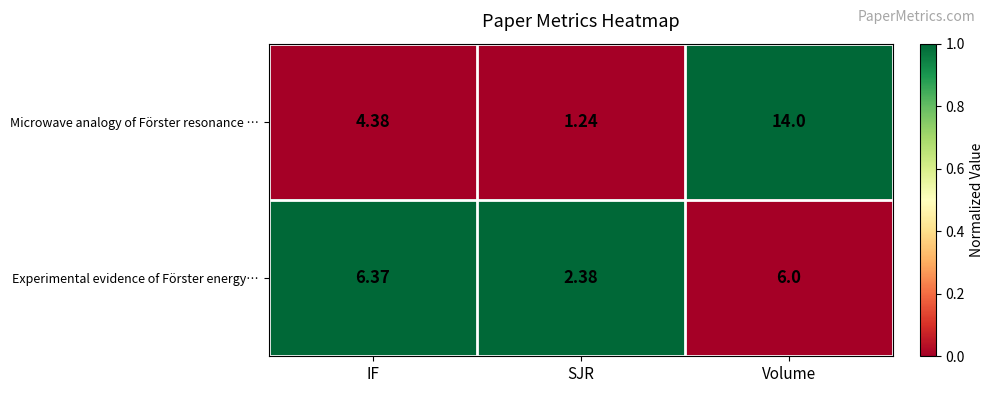

Is the value of Microwave analogy of Förster resonance … at SJR greater than the value of Experimental evidence of Förster energy… at SJR?

No